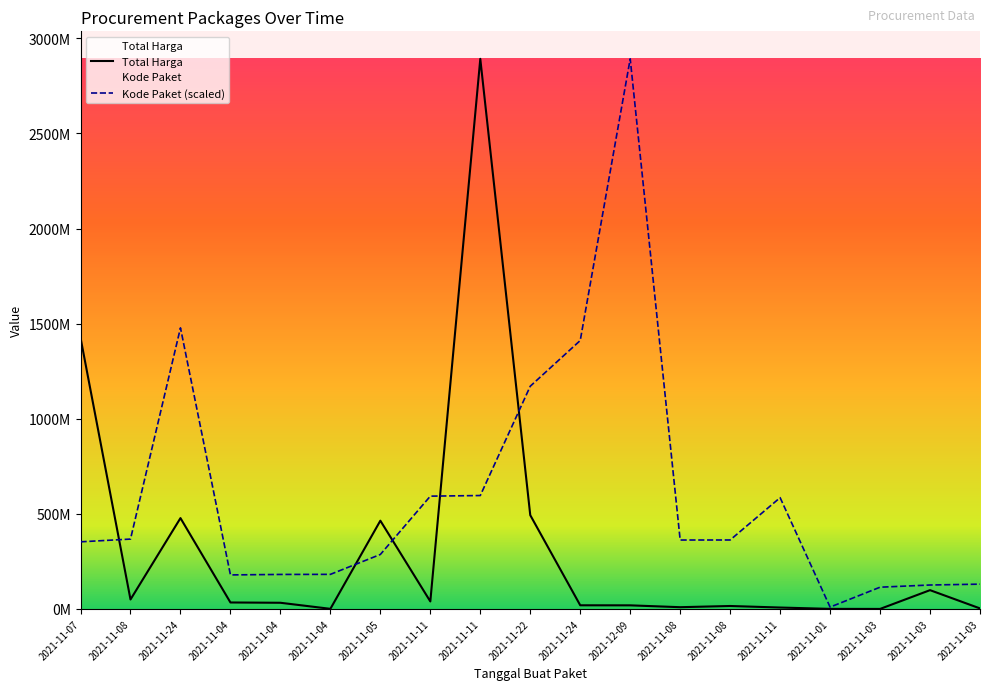

At which category does the chart reach its minimum across all series?

2021-11-03